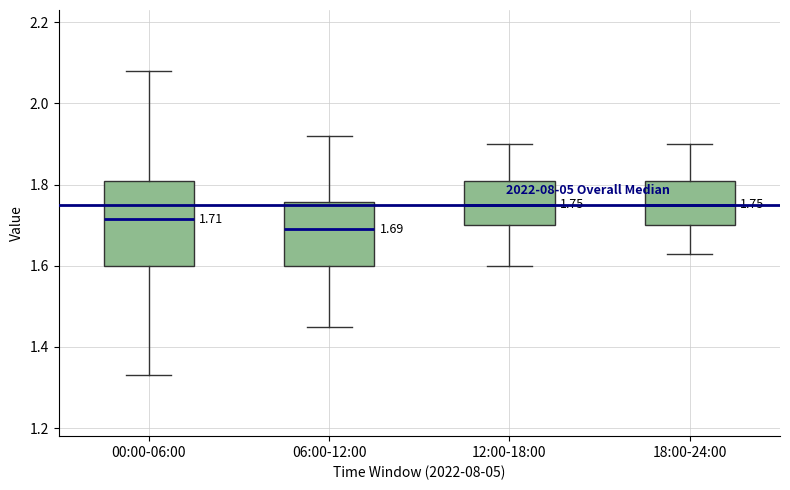

Comparing the boxes themselves (not the whiskers), which one is the tallest?

00:00-06:00